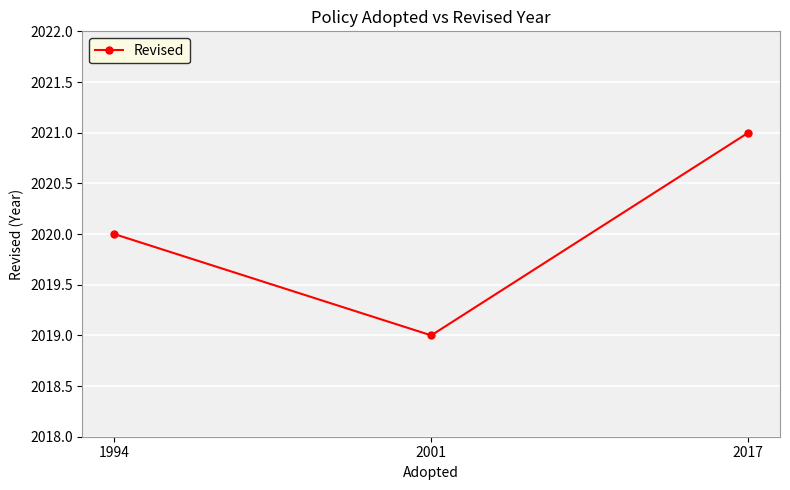

What is the greatest value displayed?

2021